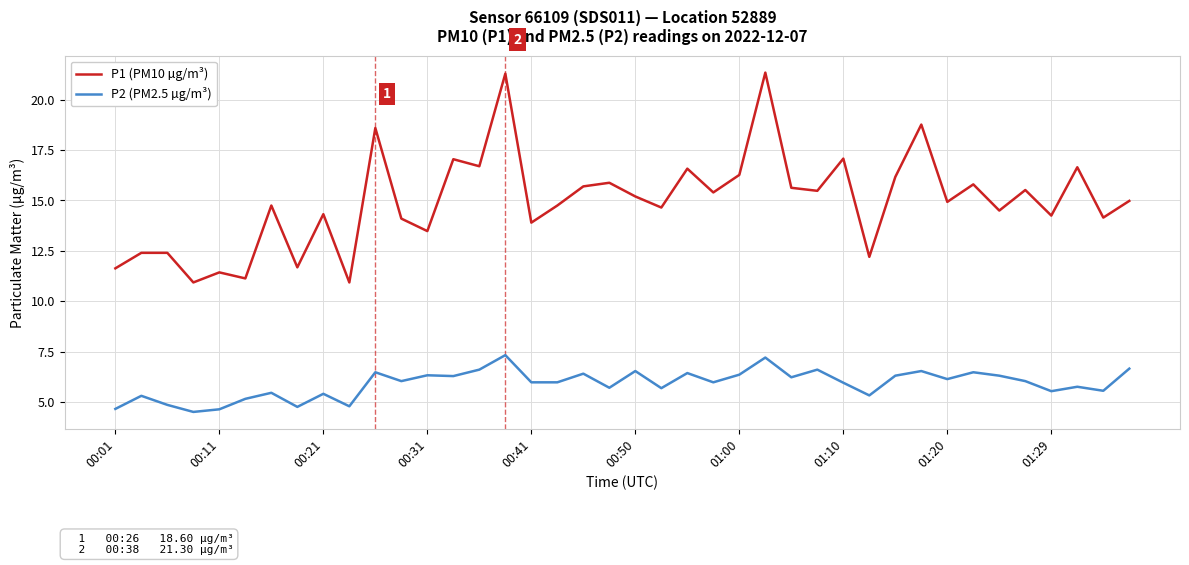

Which series has the largest range (max minus min)?

P1 (PM10 µg/m³)